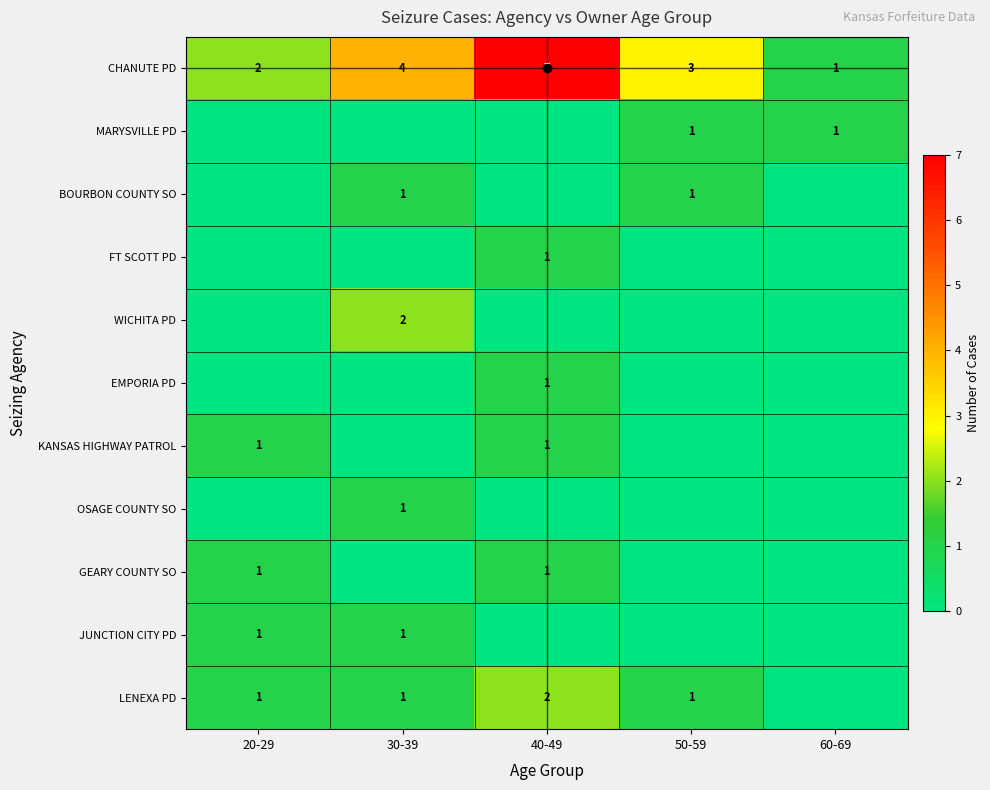

Count the CHANUTE PD values in the range 2 to 4.

3